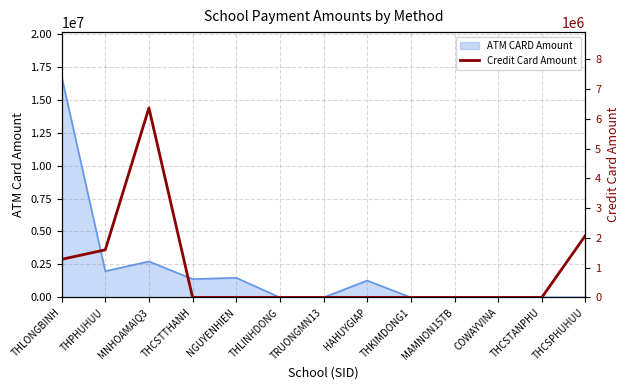

The value of ATM CARD Amount at TRUONGMN13 is 0. True or false?

True